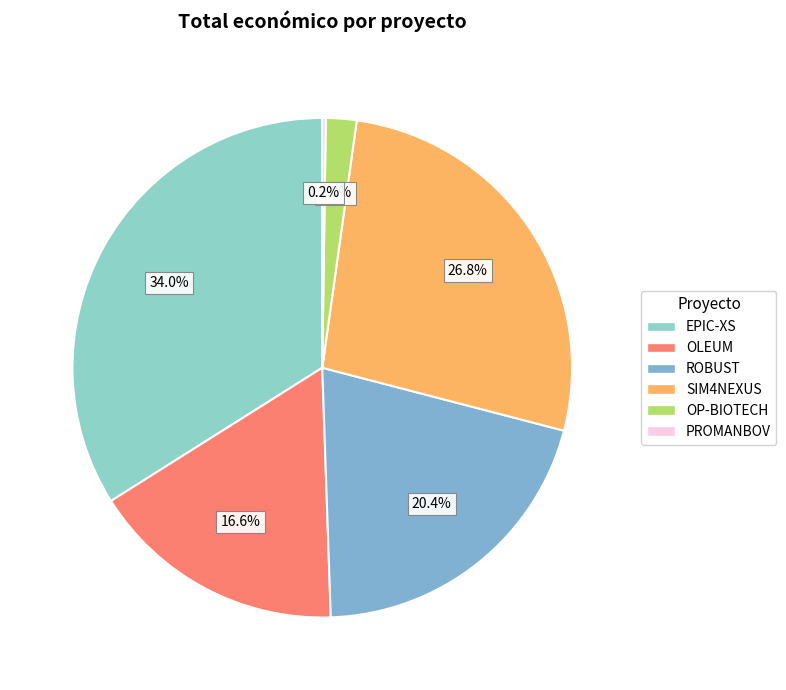

Which slice is the smallest?

PROMANBOV